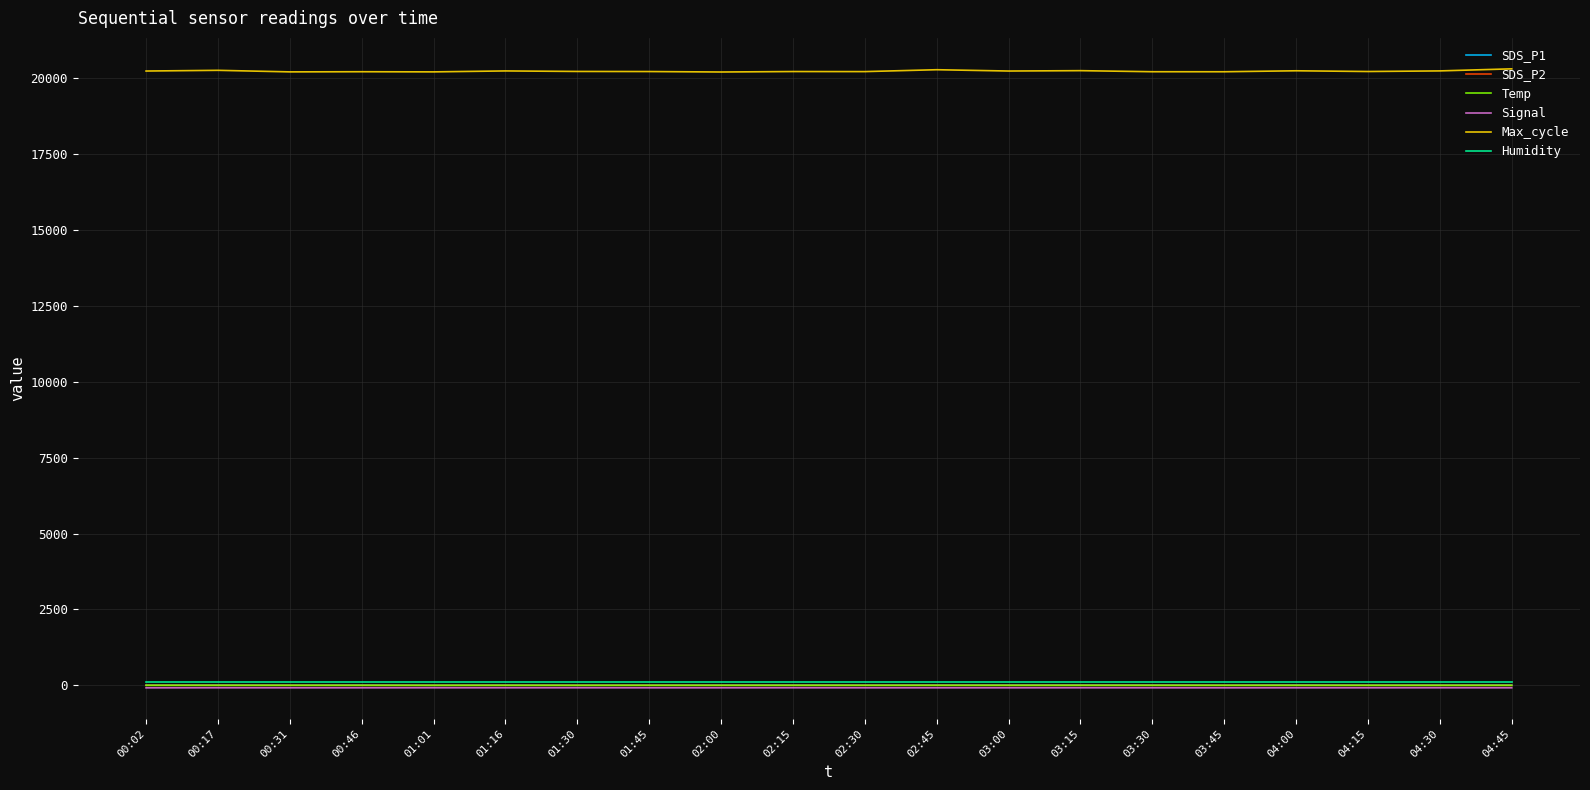

True or false: Humidity and Max_cycle cross at least once.

False